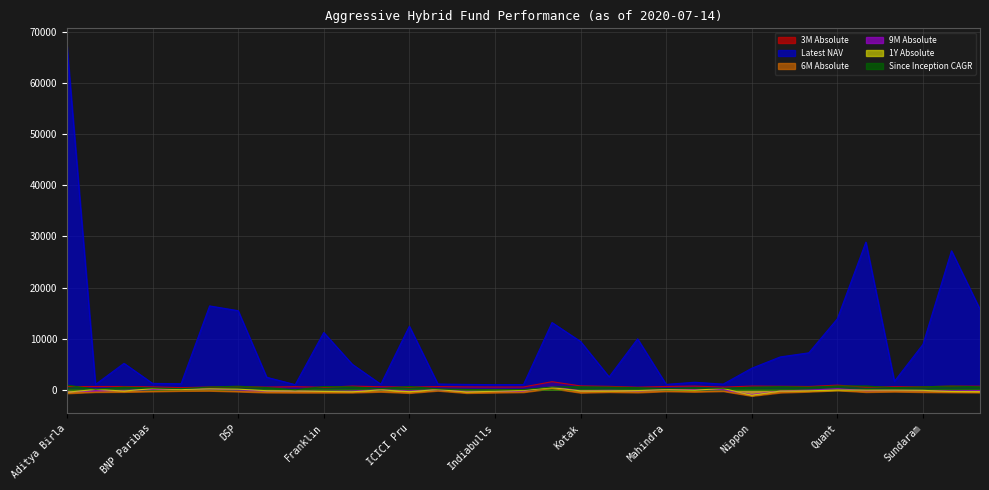

Reading right to left, list all the values displayed in this chart.

3M Absolute: 691.5	706.1	573.0	582.7	501.3	899.1	631.6	676.0	711.1	510.4	708.0	635.8	490.5	658.8	743.0	1567.8	534.2	528.1	548.5	615.0	509.3	585.5	707.7	476.6	589.1	510.2	613.5	532.9	401.3	553.2	631.0	630.4	626.2
Latest NAV: 15731.6	27197.1	8871.6	1647.6	28897.0	13882.4	7222.0	6423.0	4205.5	1102.7	1461.7	1046.2	9955.5	2509.8	9442.2	13150.7	1012.9	991.0	1042.0	1114.0	12430.0	1073.5	4978.6	11197.1	993.0	2441.0	15471.9	16404.0	1171.0	1241.8	5167.0	1036.0	67315.0
6M Absolute: -544.7	-505.7	-455.4	-368.2	-450.5	-122.9	-378.8	-558.7	-1202.7	-276.9	-397.7	-301.5	-535.3	-454.4	-580.6	242.8	-476.2	-561.1	-640.2	-187.7	-634.6	-389.0	-558.8	-564.5	-566.0	-540.7	-354.2	-196.2	-228.2	-328.0	-425.8	-448.2	-698.3
9M Absolute: -181.4	-219.7	-142.5	-115.9	-160.3	186.5	-77.0	-243.6	-937.8	19.1	16.1	30.1	-208.3	-124.5	-193.0	558.8	-217.4	-317.9	-344.1	2.3	-237.6	-4.5	-262.8	-309.6	-254.0	-223.1	-50.3	136.8	73.7	39.1	-142.0	-176.9	-418.6
1Y Absolute: -417.1	-349.9	-126.0	-91.1	-90.9	-66.8	-219.7	-261.2	-1090.2	253.6	-102.2	0.0	-170.3	-227.1	-224.5	400.3	-123.8	-307.4	-445.8	30.5	-389.5	-22.2	-414.2	-342.8	-245.3	-198.7	107.7	164.3	38.7	211.8	-258.8	53.7	-494.4
Since Inception CAGR: 569.5	712.8	573.8	393.0	734.1	728.9	505.9	598.5	498.8	274.0	397.3	230.9	404.3	512.0	574.3	535.9	31.6	-28.5	58.5	147.1	647.0	209.4	553.7	621.8	-15.8	425.3	691.4	536.1	202.0	342.2	511.9	92.4	899.7